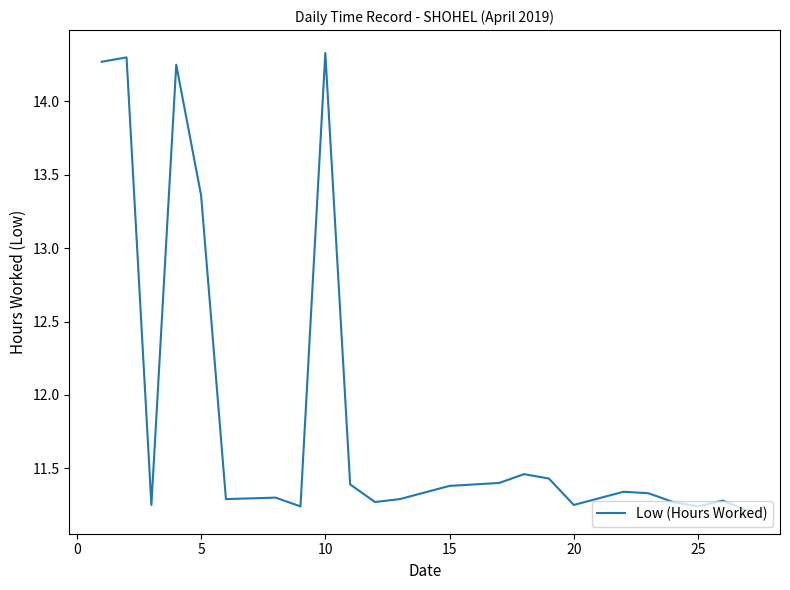

What is the maximum value shown in the chart?

14.3